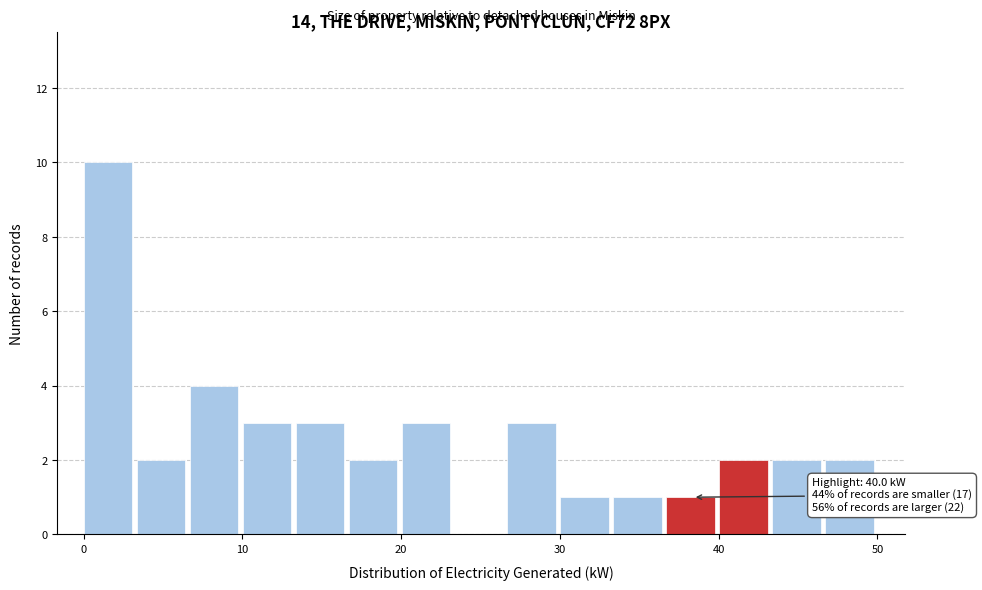

Read against the x-axis, roughly where is the centre of the tallest bar?

2